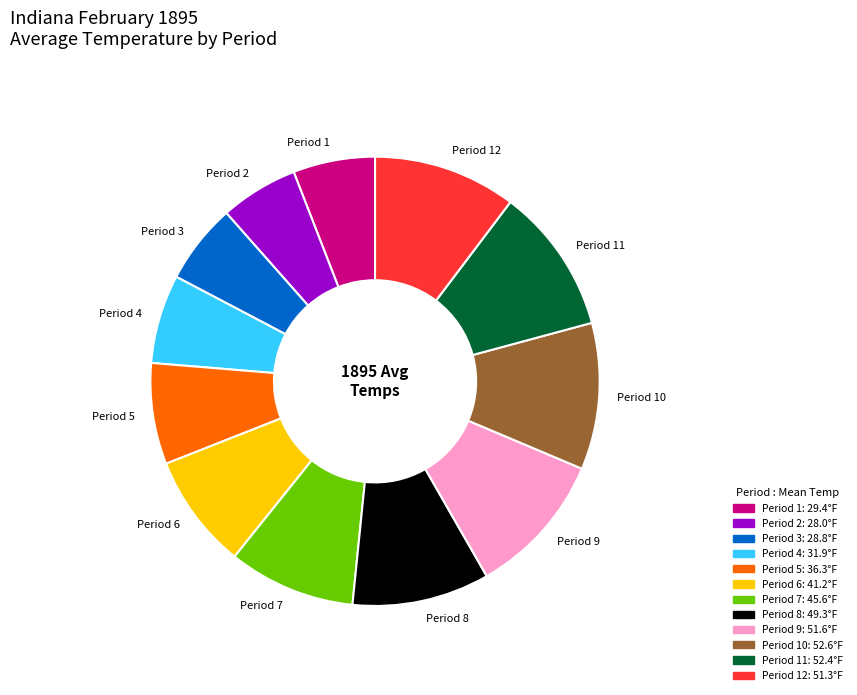

Do Period 6 and Period 1 together represent more than half of the pie?

No